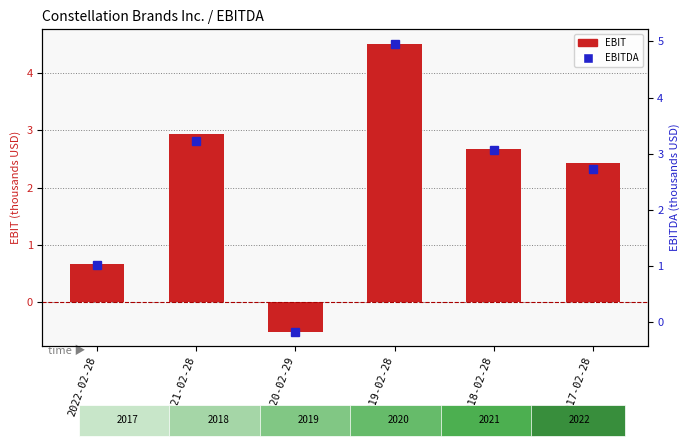

At how many categories does at least one series exceed 2?

4